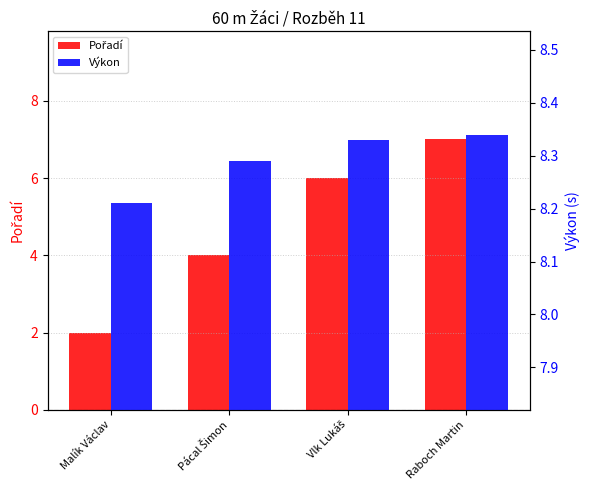

Rank the series by their average value, from lowest to highest.

Pořadí, Výkon